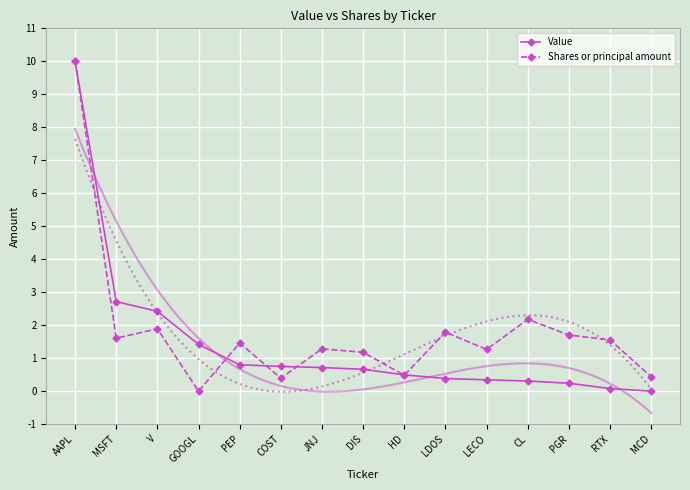

Reading left to right, list all the values displayed in this chart.

Value: 10.0	2.7	2.4	1.4	0.8	0.7	0.7	0.7	0.5	0.4	0.3	0.3	0.2	0.1	0.0
Shares or principal amount: 10.0	1.6	1.9	0.0	1.5	0.4	1.3	1.2	0.5	1.8	1.3	2.2	1.7	1.6	0.4